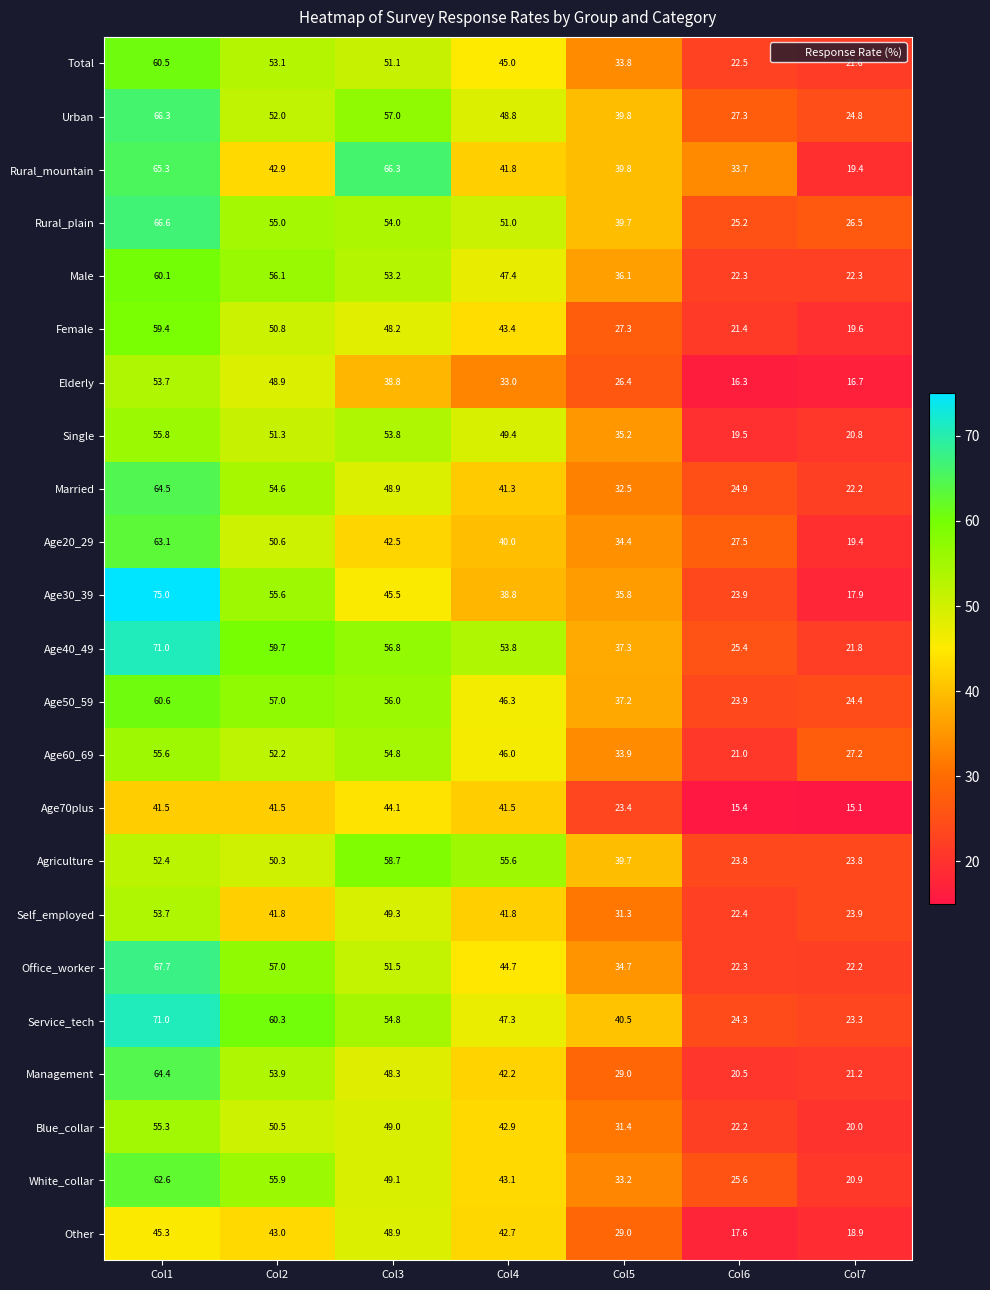

What is the total value across all series at Col5?

781.4